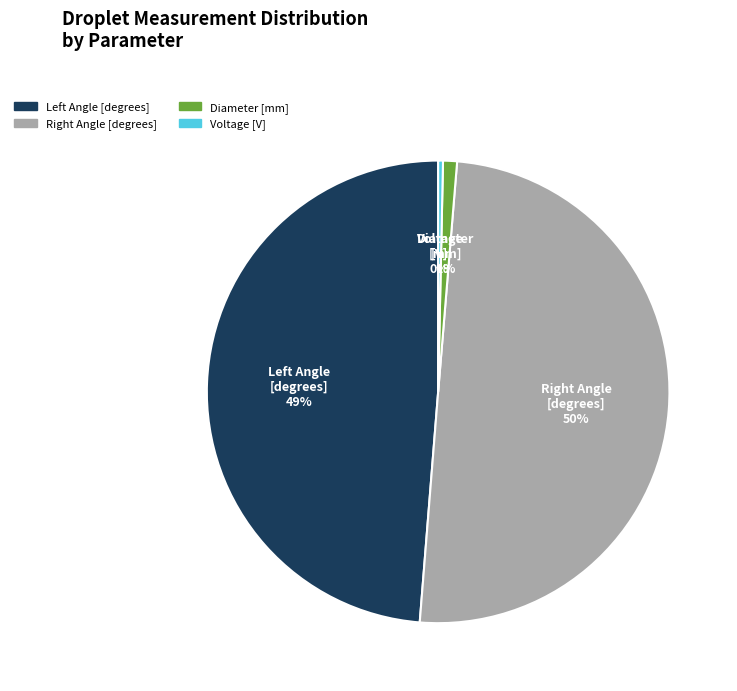

Rank the categories by value from lowest to highest.

Voltage [V], Diameter [mm], Left Angle [degrees], Right Angle [degrees]